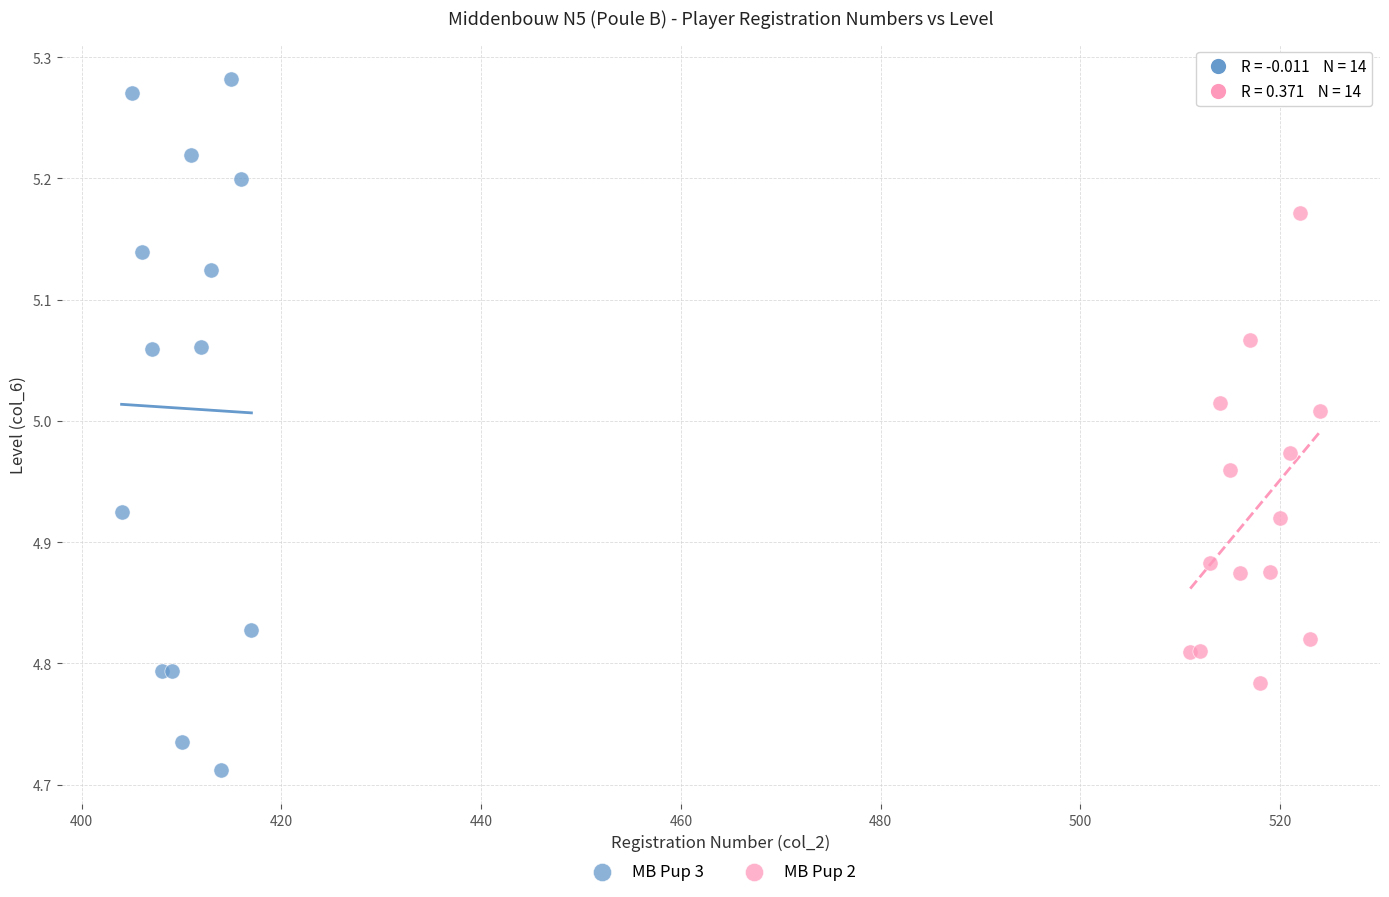

Which series contains the lowest Y value?

MB Pup 3